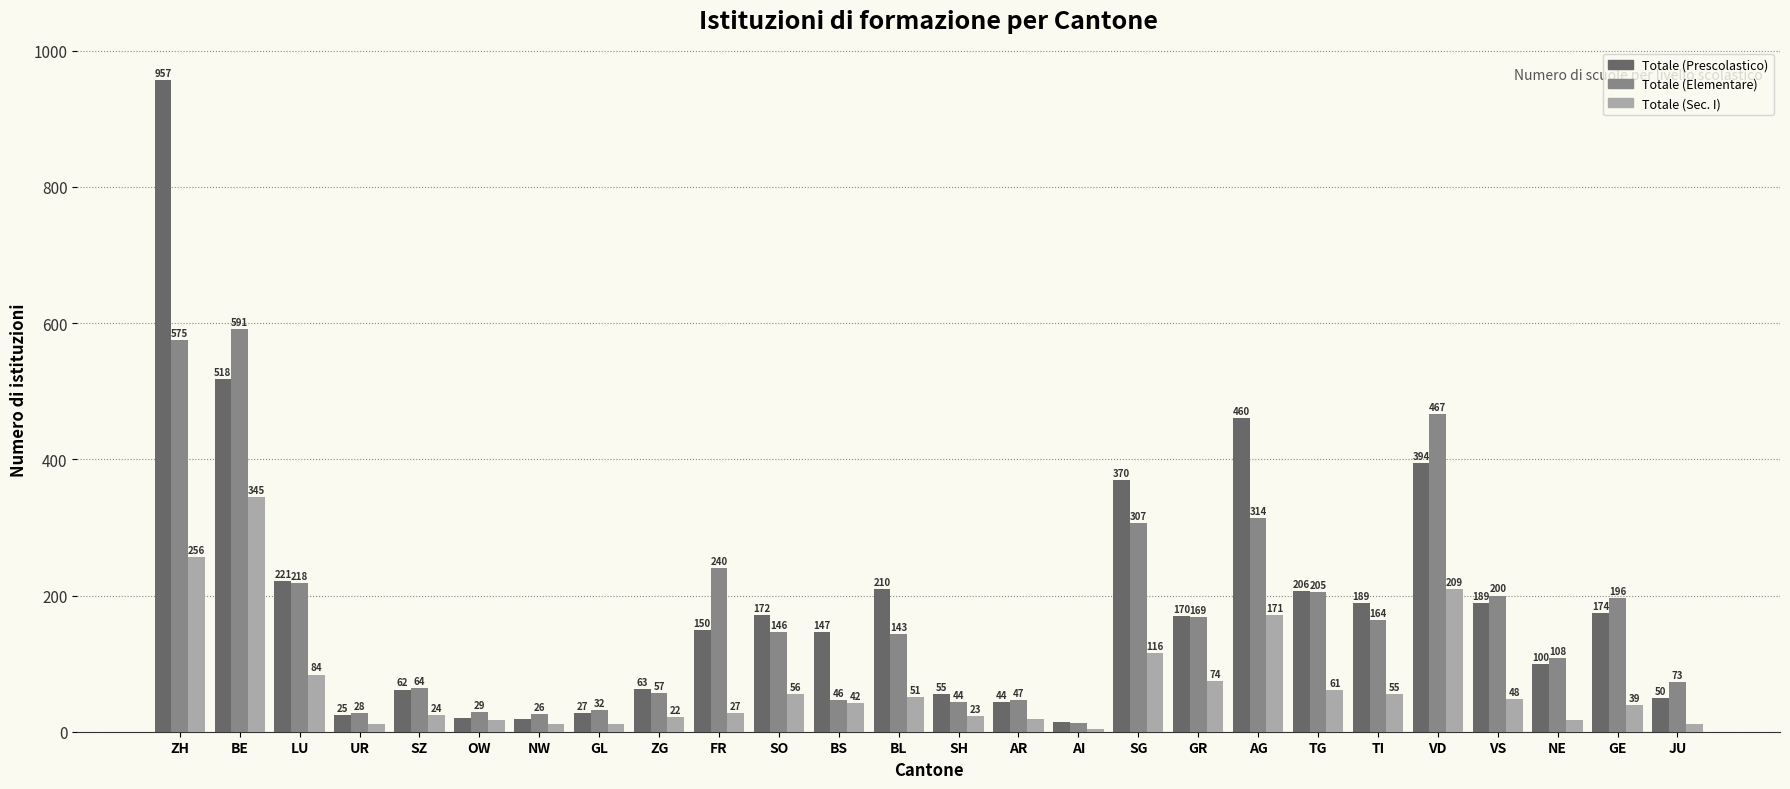

What is the value of the Totale (Elementare) bar at the 5th from the left?

64